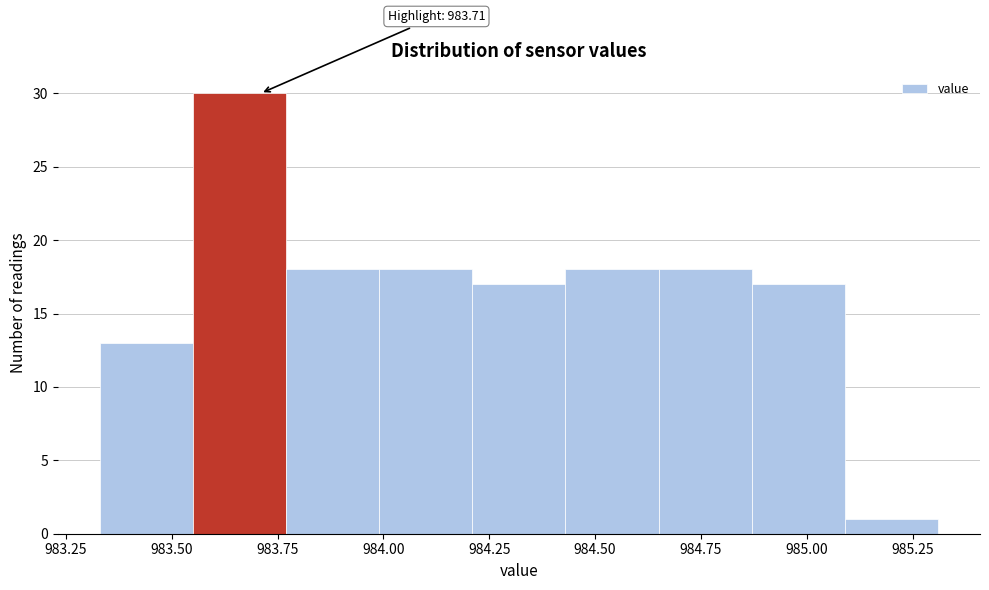

Over which range of the x-axis is the bar tallest?

983.55 to 983.77